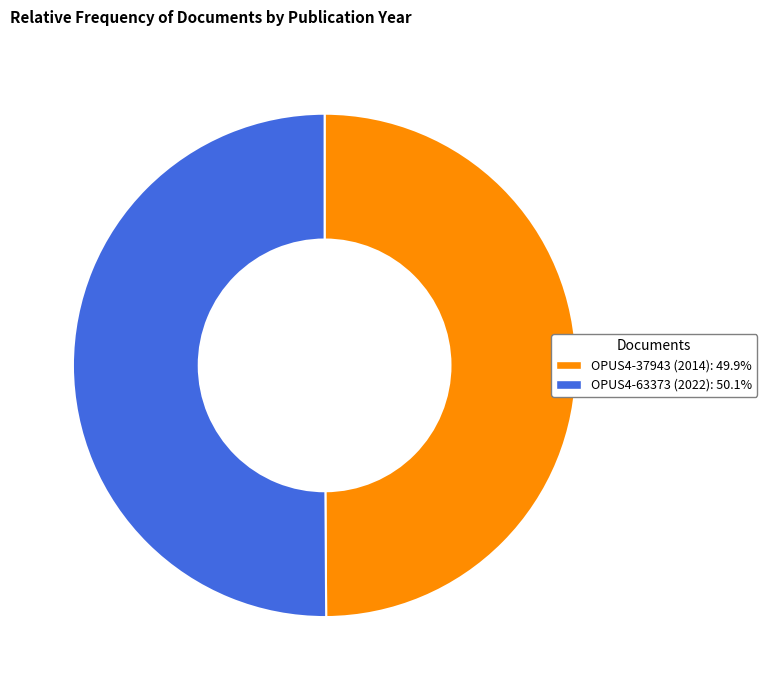

Is the sum of OPUS4-63373 and OPUS4-37943 greater than half?

Yes